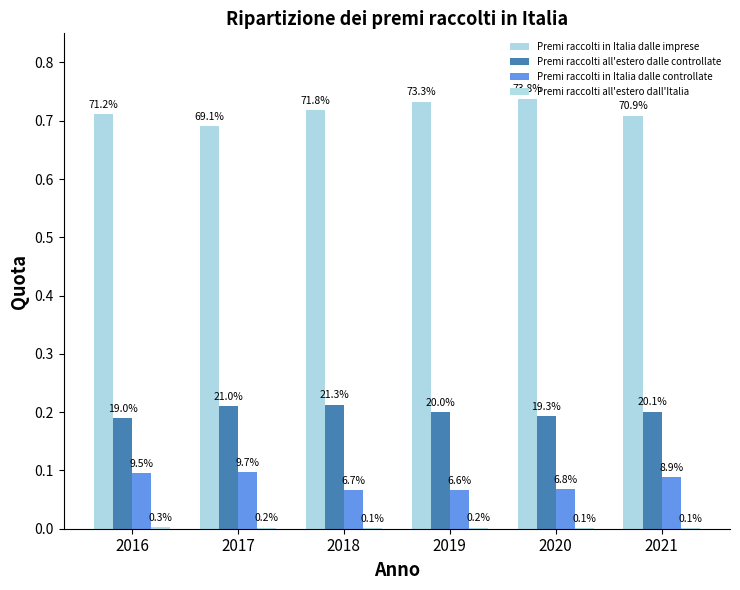

List the series in order of their peak value, lowest first.

Premi raccolti all'estero dall'Italia, Premi raccolti in Italia dalle controllate, Premi raccolti all'estero dalle controllate, Premi raccolti in Italia dalle imprese